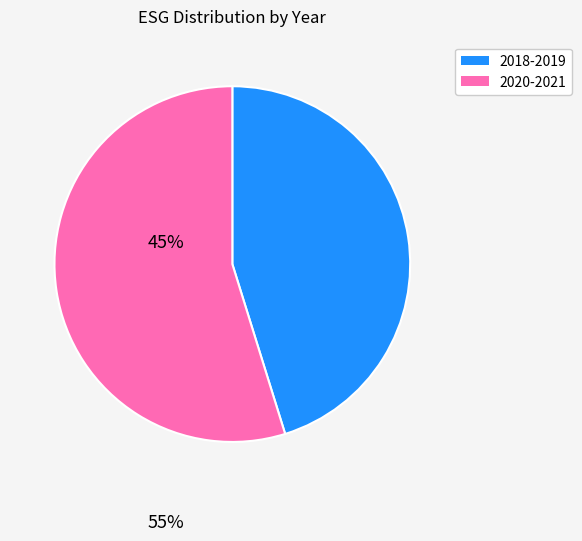

Does any single category account for the majority?

Yes